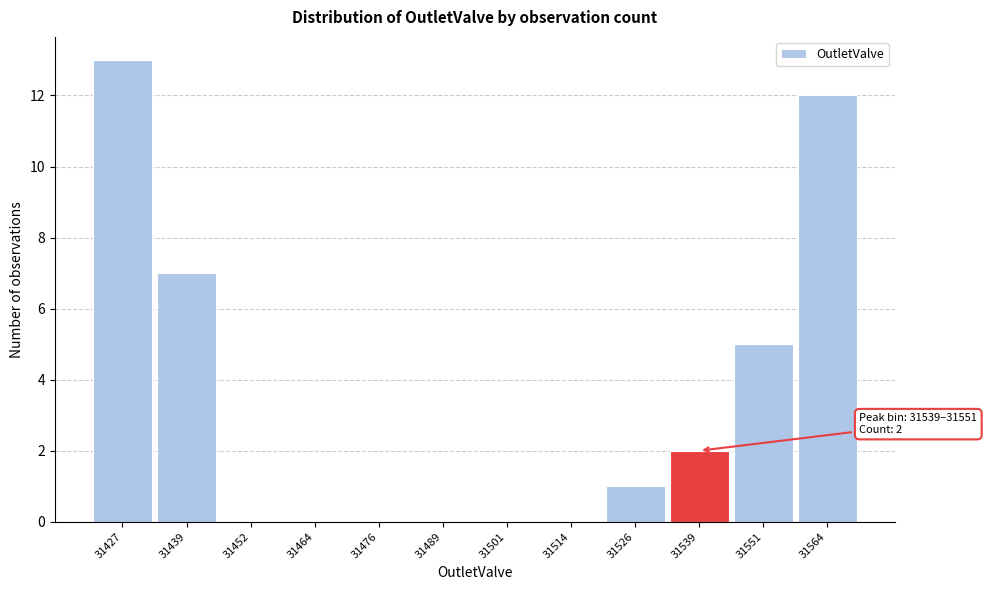

Reading left to right, transcribe all the data shown in this chart.

31427=13	31439=7	31452=0	31464=0	31476=0	31489=0	31501=0	31514=0	31526=1	31539=2	31551=5	31564=12